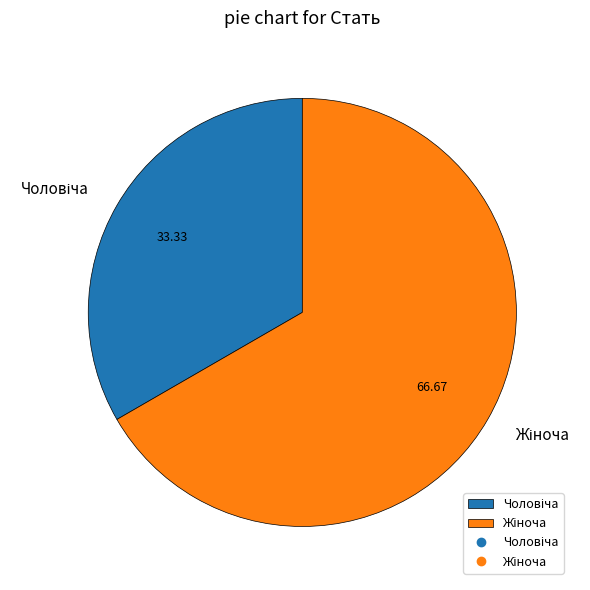

Is there any slice that represents more than half of the pie?

Yes